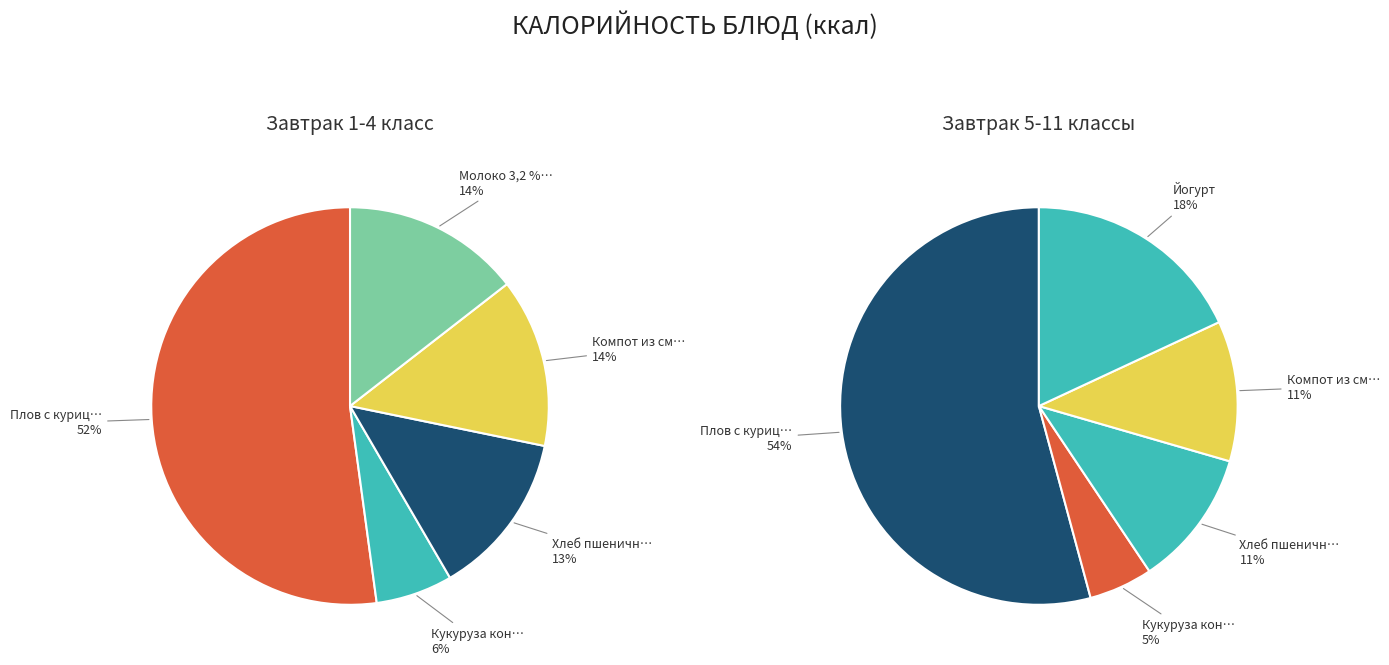

Is it true that Молоко 3,2 % is 5% of the pie?

False